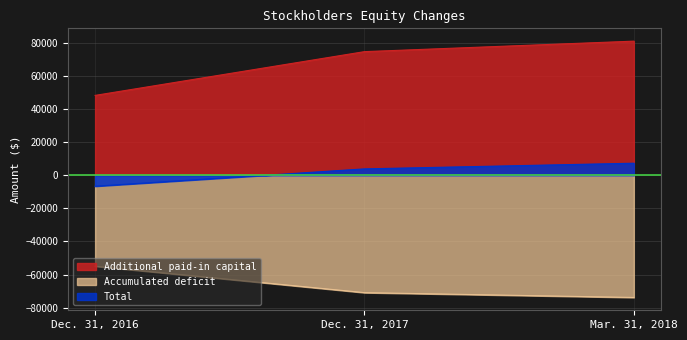

What is the lowest value of the Additional paid-in capital series?

48413